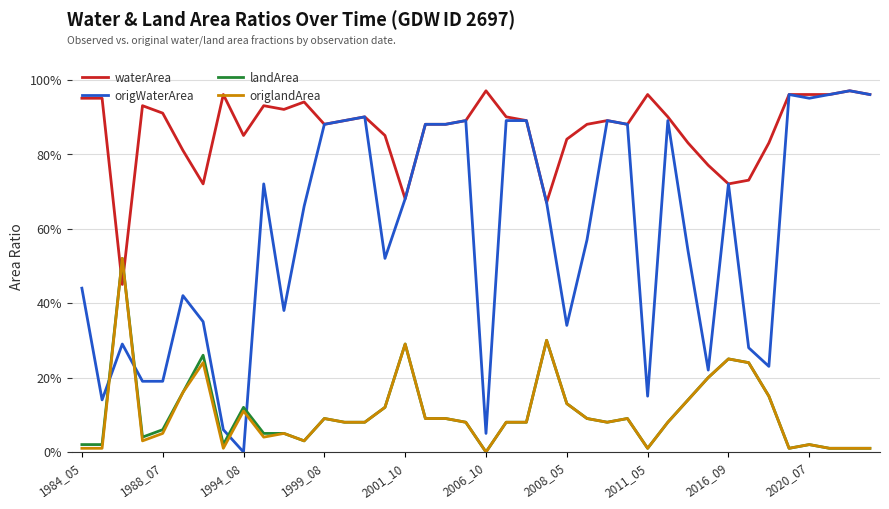

Does the chart display data point markers on the line(s)?

No